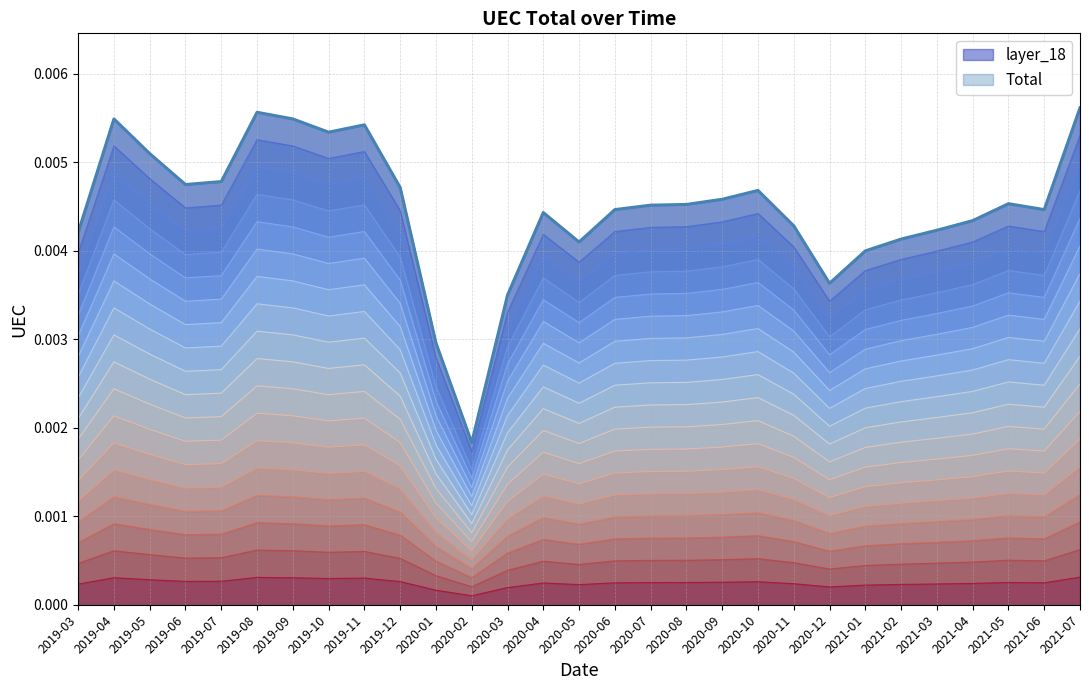

Reading left to right, what are all the values shown in this chart?

2019-03=0.0	2019-04=0.0	2019-05=0.0	2019-06=0.0	2019-07=0.0	2019-08=0.0	2019-09=0.0	2019-10=0.0	2019-11=0.0	2019-12=0.0	2020-01=0.0	2020-02=0.0	2020-03=0.0	2020-04=0.0	2020-05=0.0	2020-06=0.0	2020-07=0.0	2020-08=0.0	2020-09=0.0	2020-10=0.0	2020-11=0.0	2020-12=0.0	2021-01=0.0	2021-02=0.0	2021-03=0.0	2021-04=0.0	2021-05=0.0	2021-06=0.0	2021-07=0.0